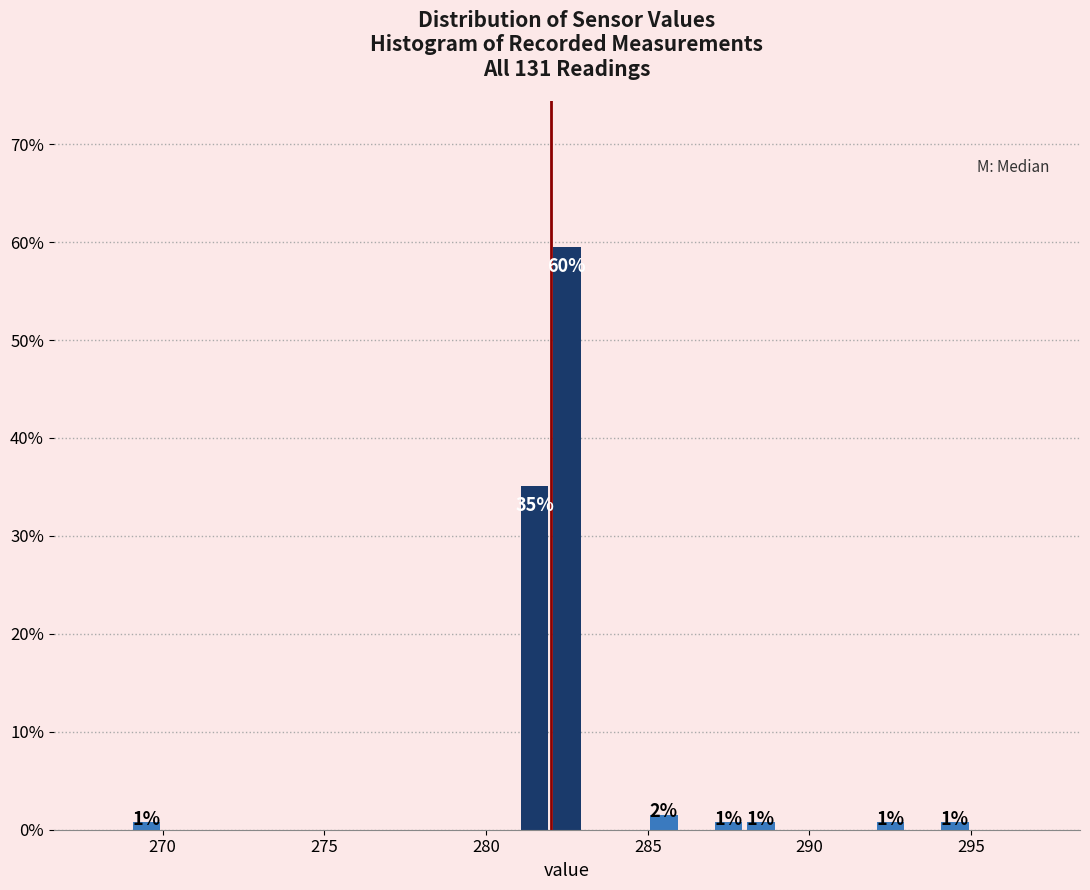

Read against the x-axis, roughly where is the centre of the tallest bar?

282.5